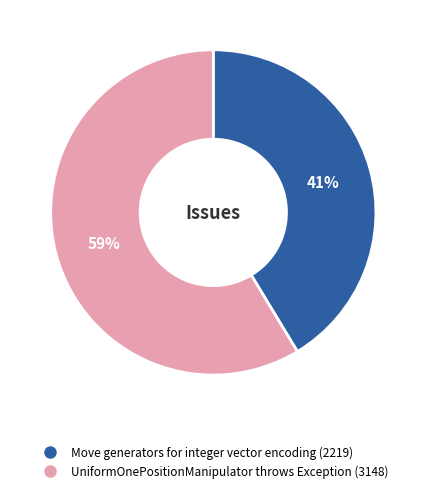

Do UniformOnePositionManipulator throws Exception and Move generators for integer vector encoding together represent more than half of the pie?

Yes